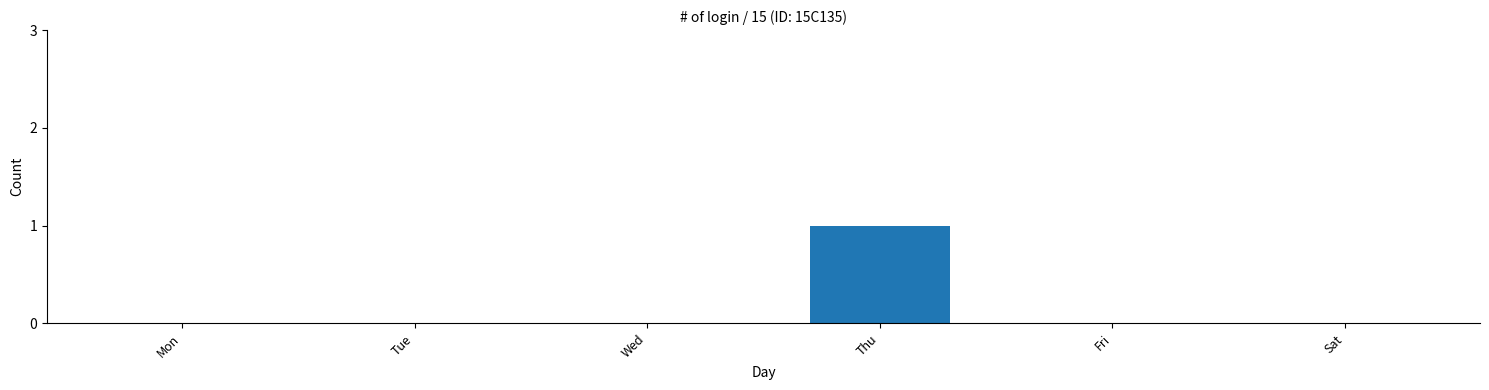

Which label corresponds to the largest value in the chart?

Thu